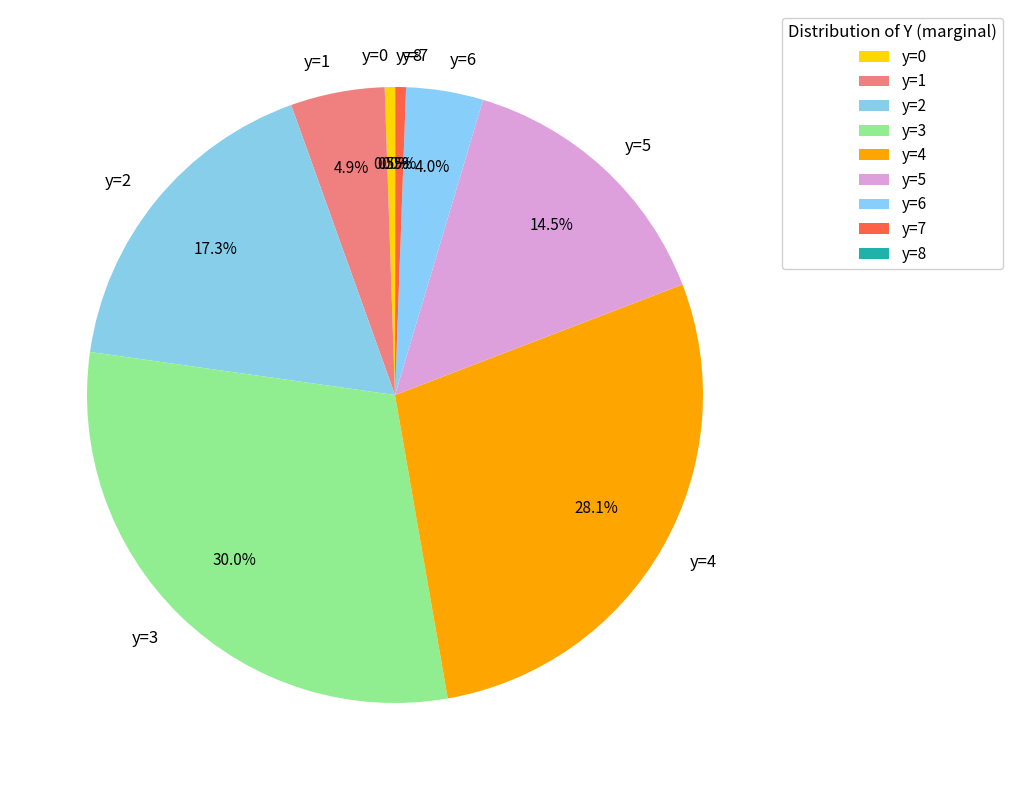

True or false: y=5 accounts for 27% of the total.

False